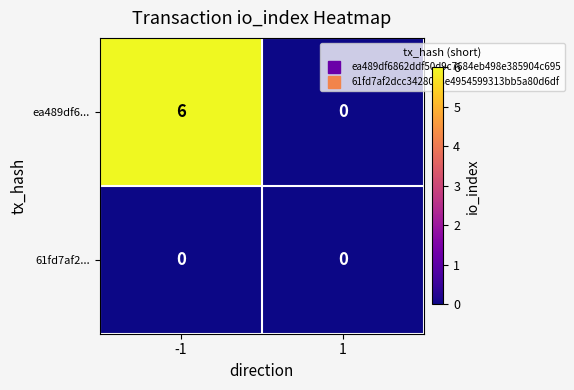

Which category has the highest value across all series?

-1